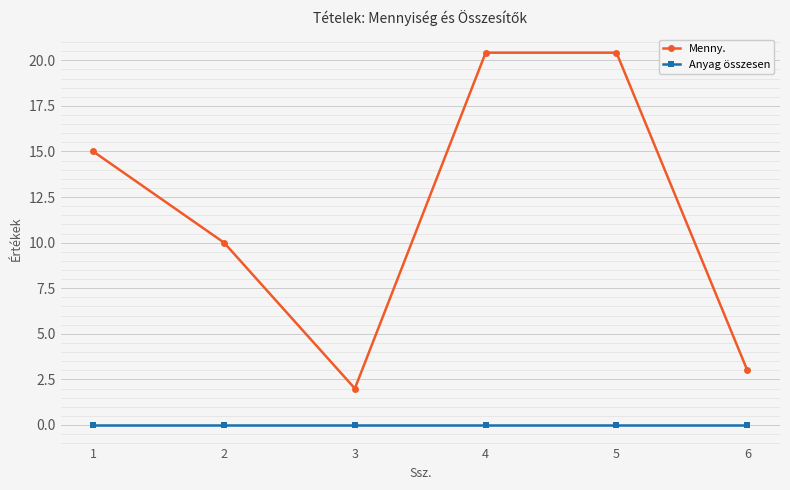

Reading right to left, what are all the values shown in this chart?

Menny.: 3.0	20.4	20.4	2.0	10.0	15.0
Anyag összesen: 0.0	0.0	0.0	0.0	0.0	0.0